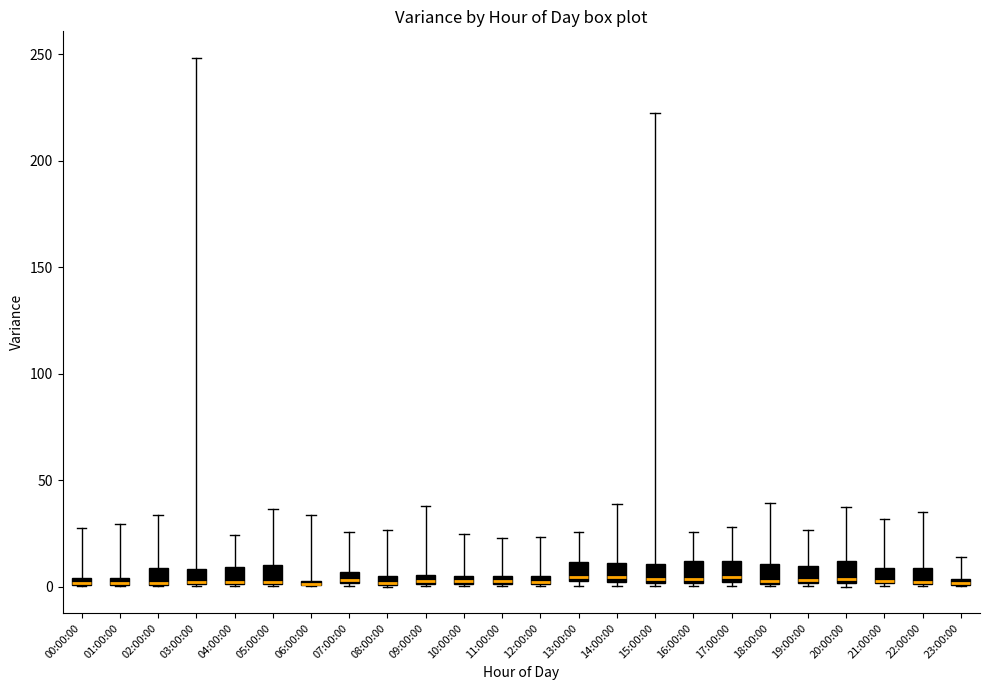

Where does the median line of the box for 20:00:00 sit on the y-axis? The values are not printed on the chart, so give them approximately, as read against the axis.

5